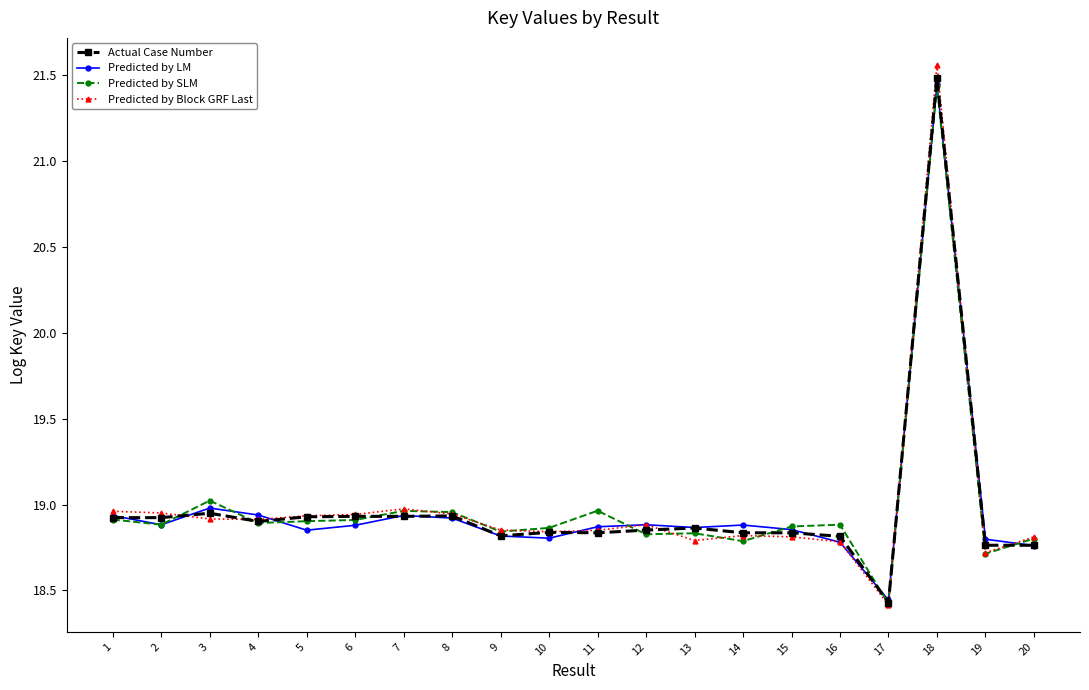

True or false: Predicted by LM has more than 0 interior local peaks.

True